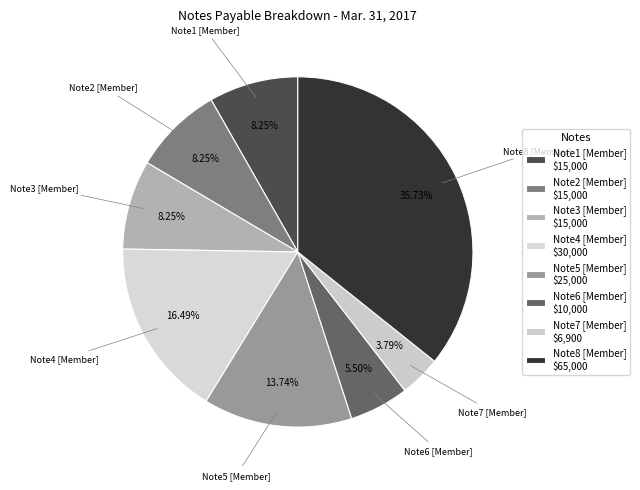

Is it true that Note2 [Member] is 8% of the pie?

True